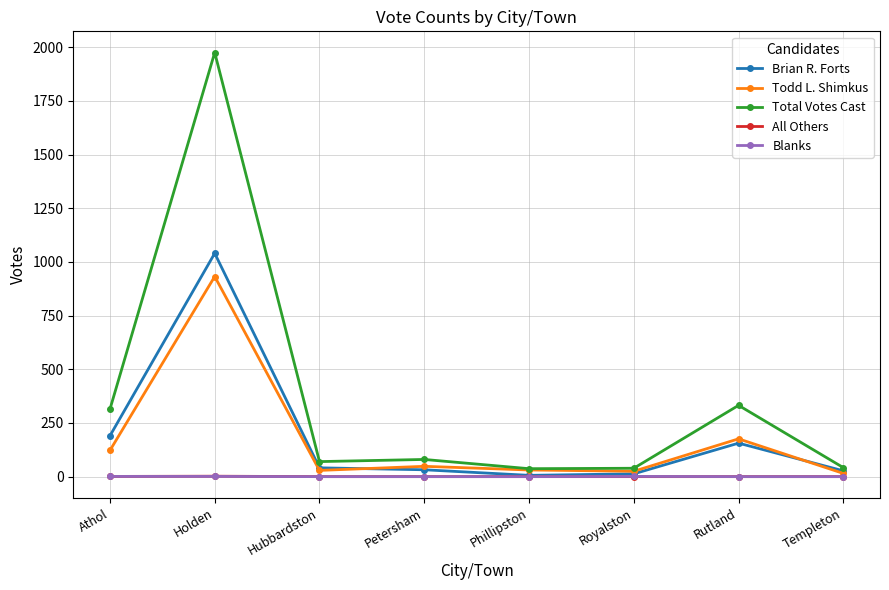

Which category has the highest value in the Total Votes Cast series?

Holden